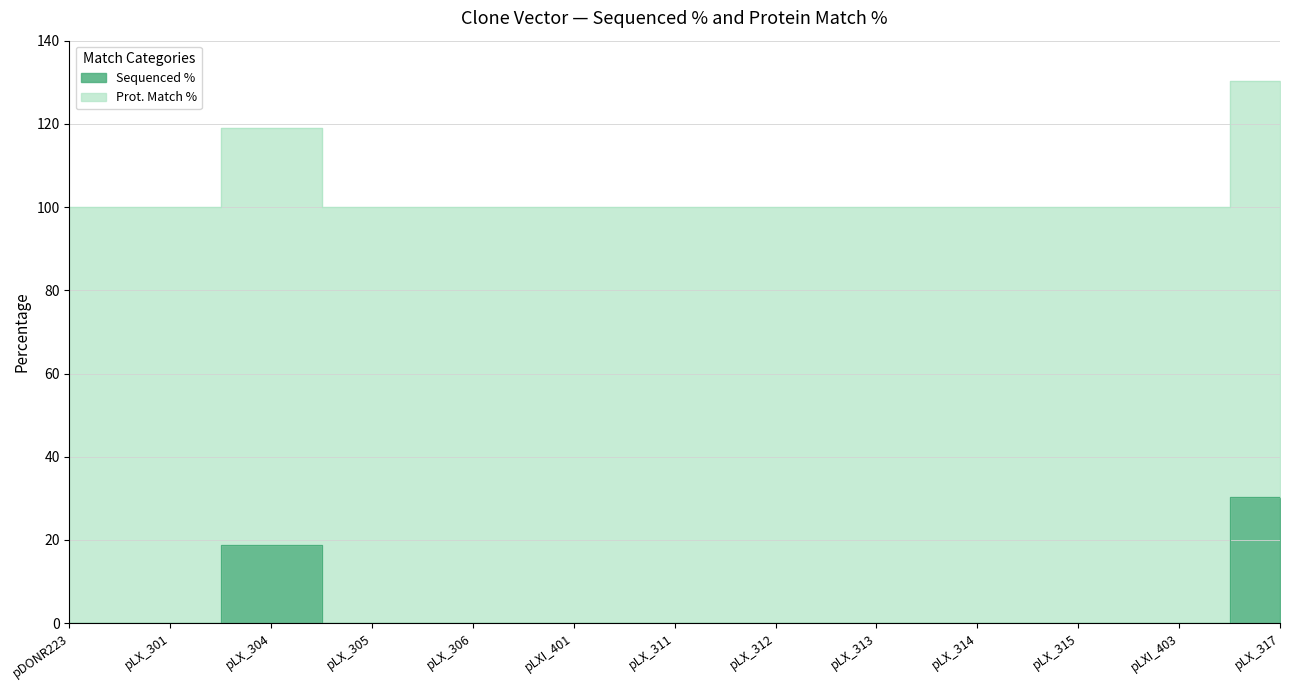

Reading left to right, what are all the values shown in this chart?

0.0	0.0	18.9	0.0	0.0	0.0	0.0	0.0	0.0	0.0	0.0	0.0	30.3